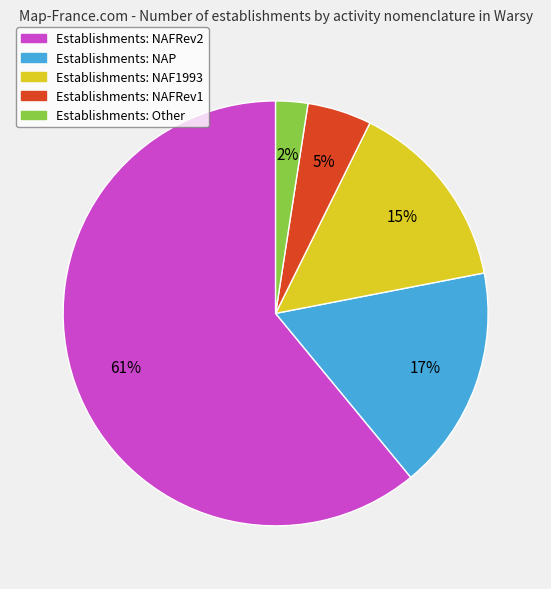

Is there a majority slice in this chart?

Yes